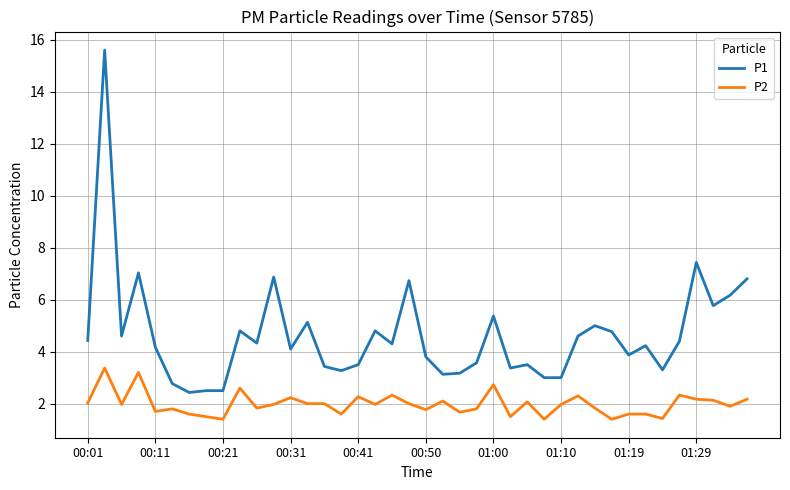

Which series has the largest total across all categories?

P1